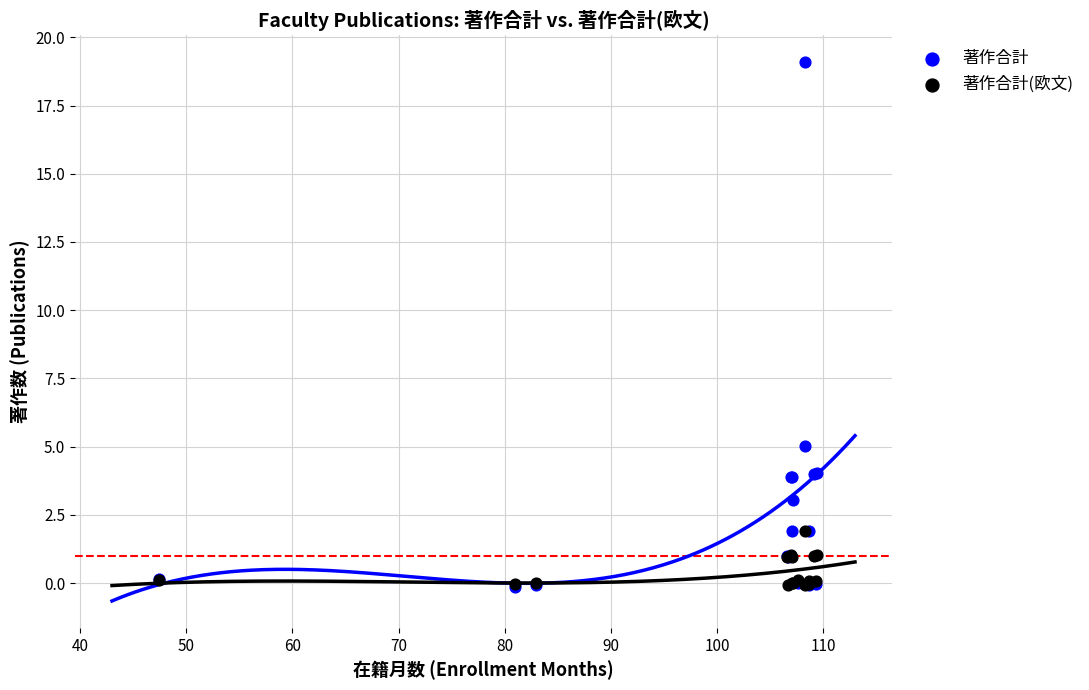

What are all the series names shown in the legend?

著作合計, 著作合計(欧文)